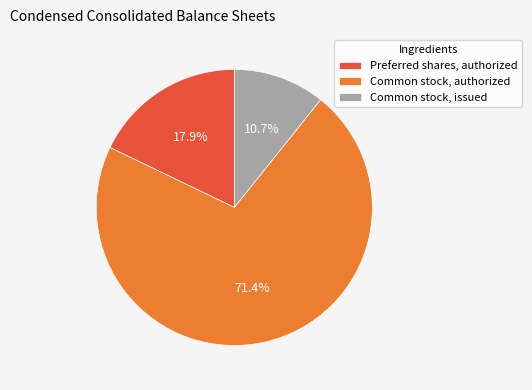

To the nearest percent, what portion does Preferred shares, authorized represent?

18%